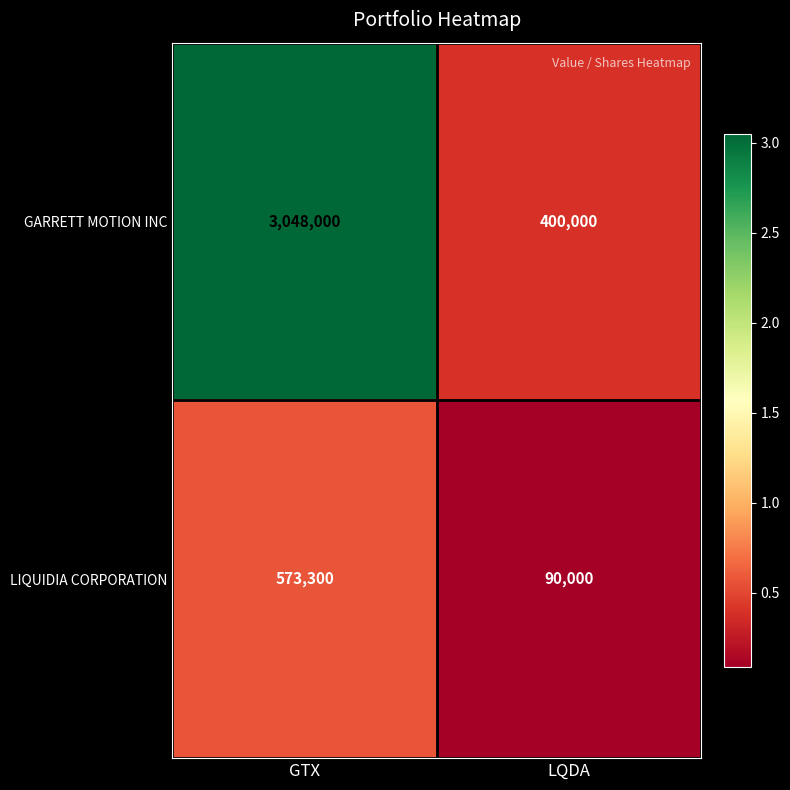

Which series has the widest spread of values?

GARRETT MOTION INC